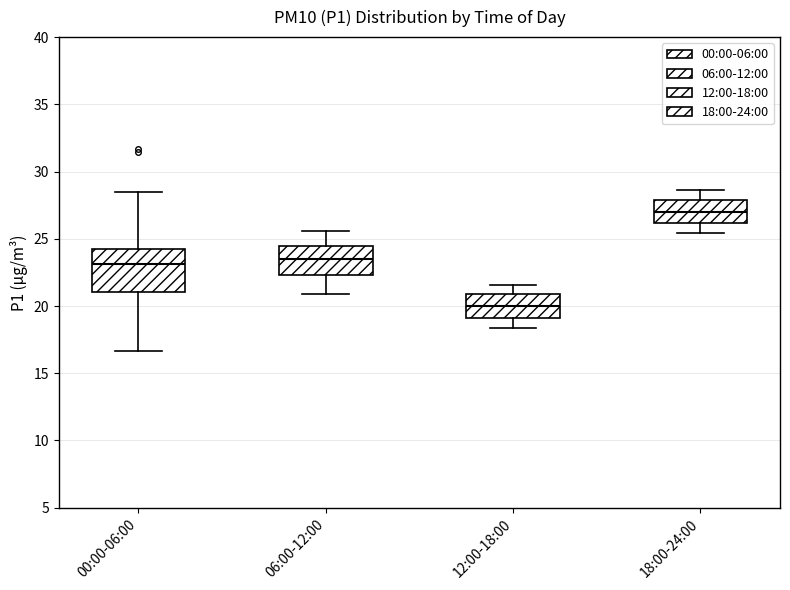

Which box is the tallest, from its lower edge to its upper edge?

00:00-06:00